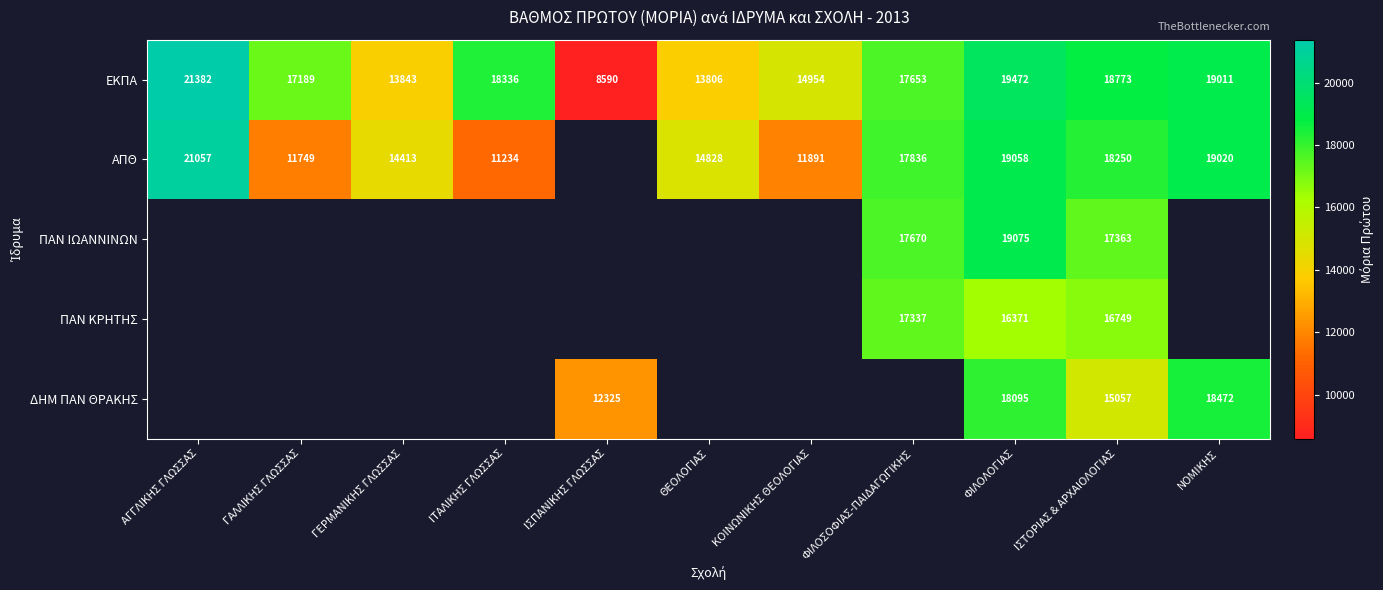

At which category is the sum across all series the highest?

ΦΙΛΟΛΟΓΙΑΣ